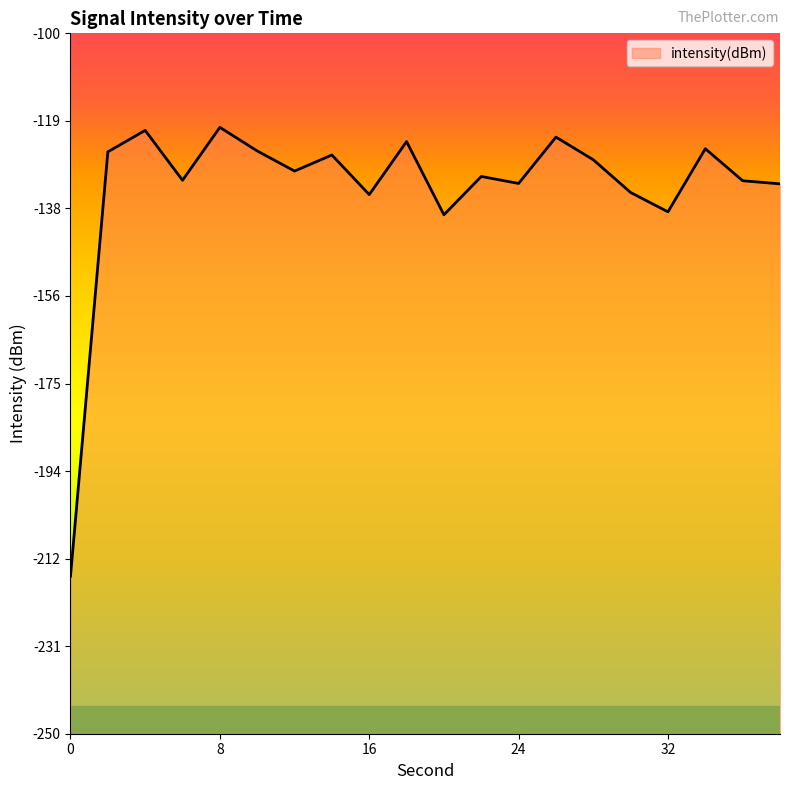

Does the chart have visible grid lines?

No